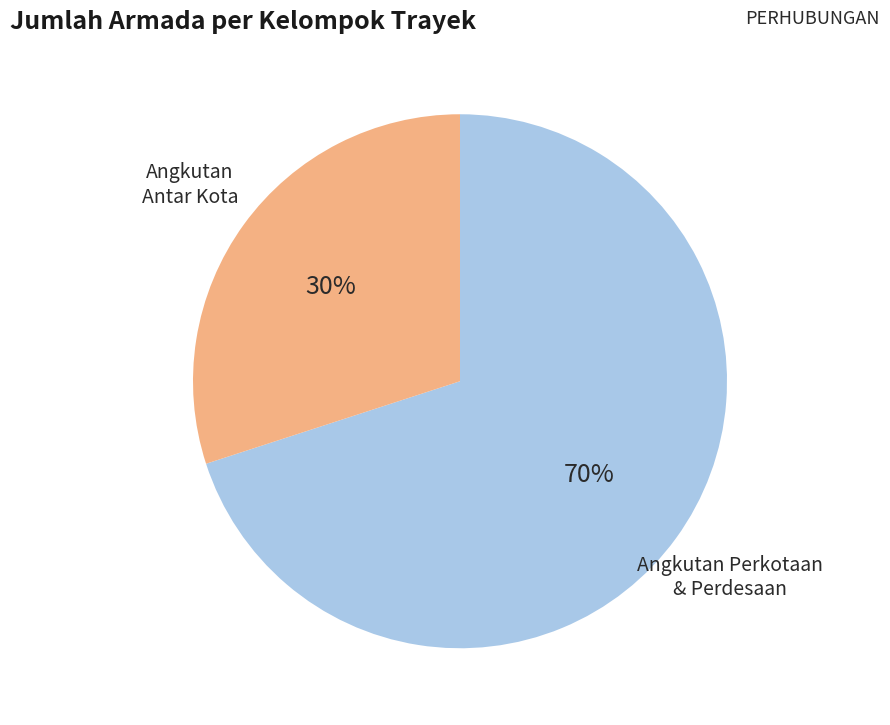

Is there a majority slice in this chart?

Yes